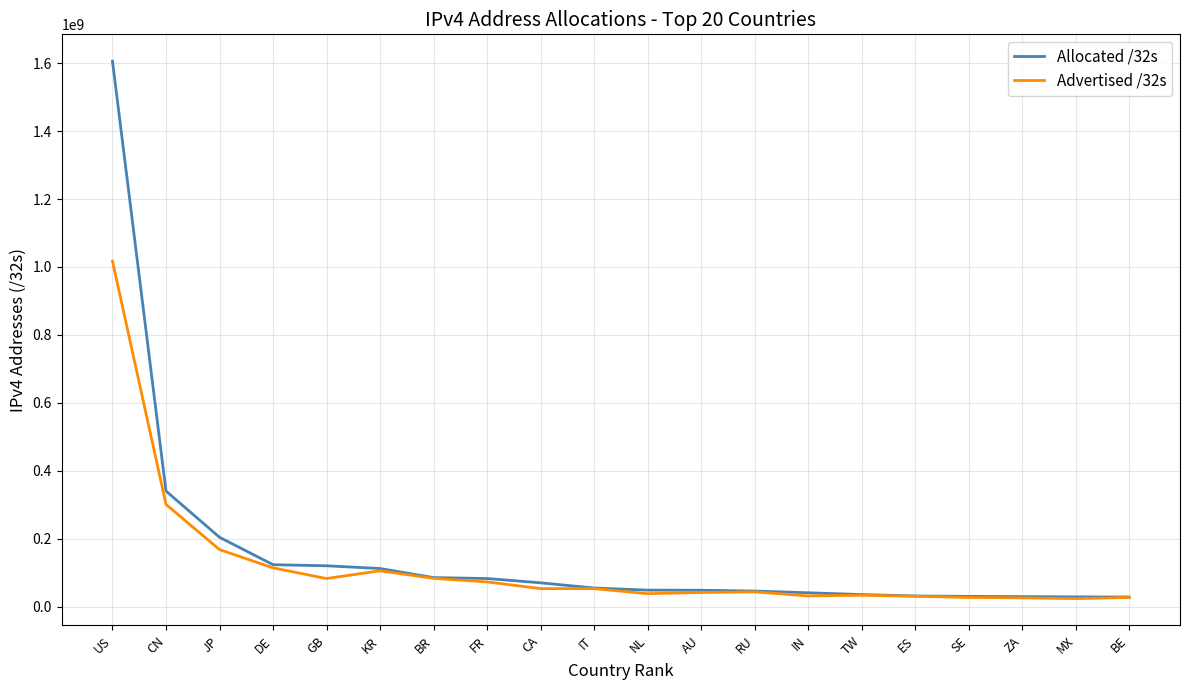

Where is Advertised /32s nearest to the value 520503104?

CN